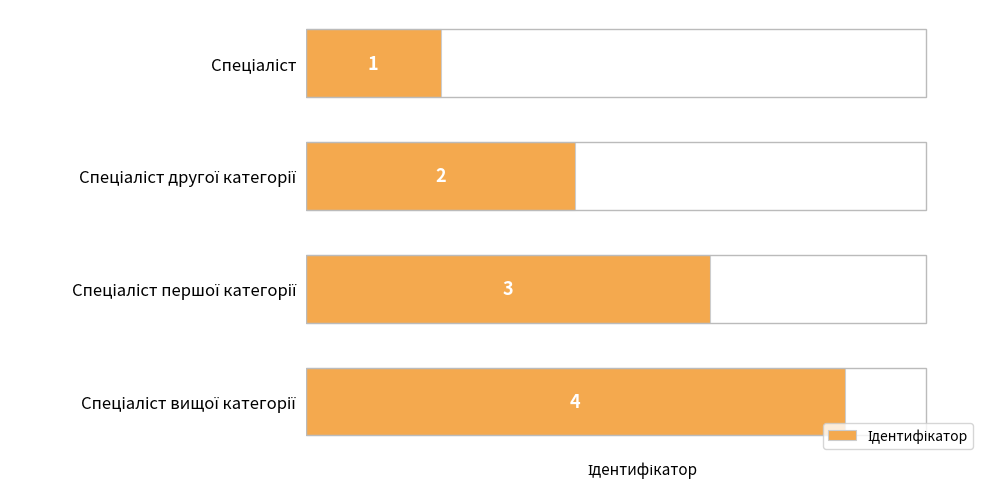

What is the difference between the maximum and minimum values?

3